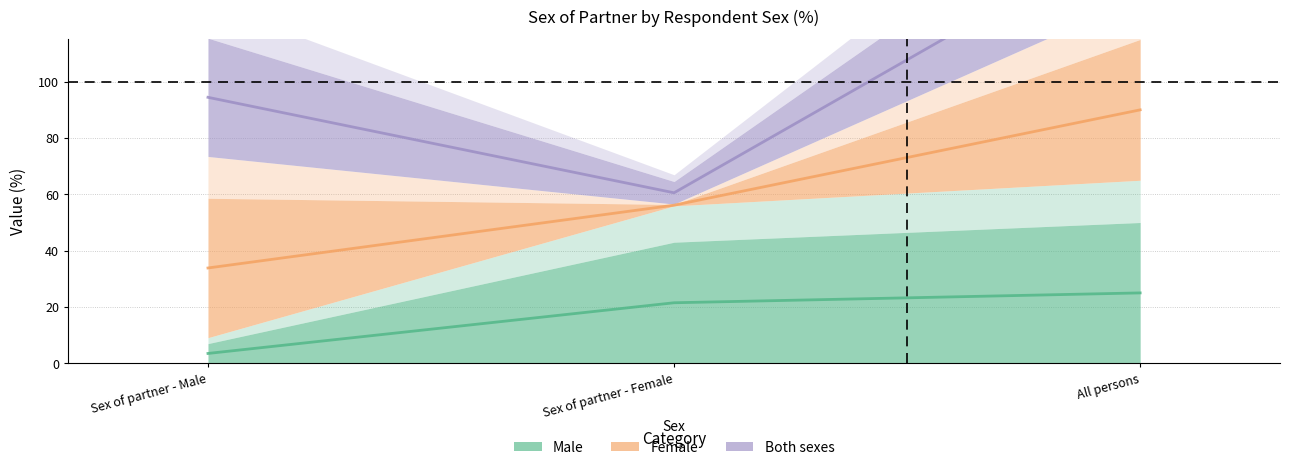

Reading left to right, what are all the values shown in this chart?

Male: Sex of partner - Male=3.5	Sex of partner - Female=21.5	All persons=25.0
Female: Sex of partner - Male=33.9	Sex of partner - Female=56.1	All persons=90.0
Both sexes: Sex of partner - Male=94.5	Sex of partner - Female=60.5	All persons=155.0